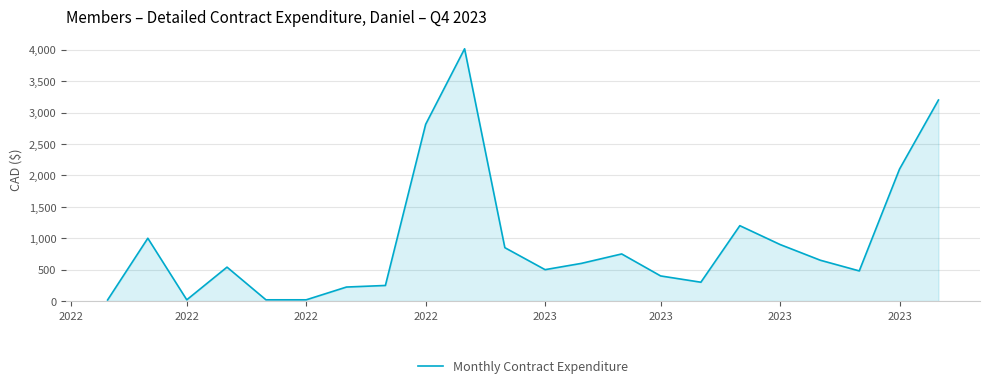

What is the difference between the maximum and minimum values?

3998.1